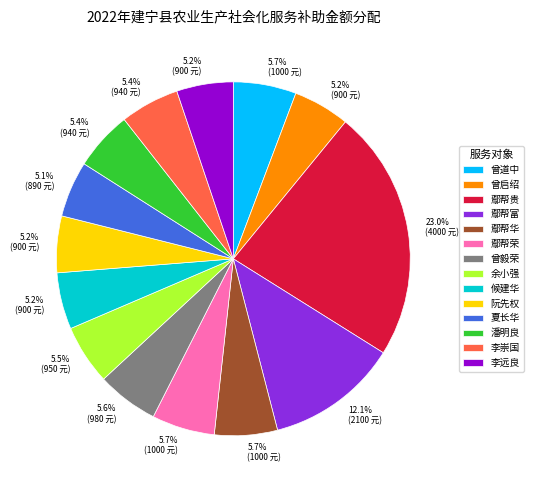

To the nearest percent, what is the difference between the largest and smallest slice percentages?

18%